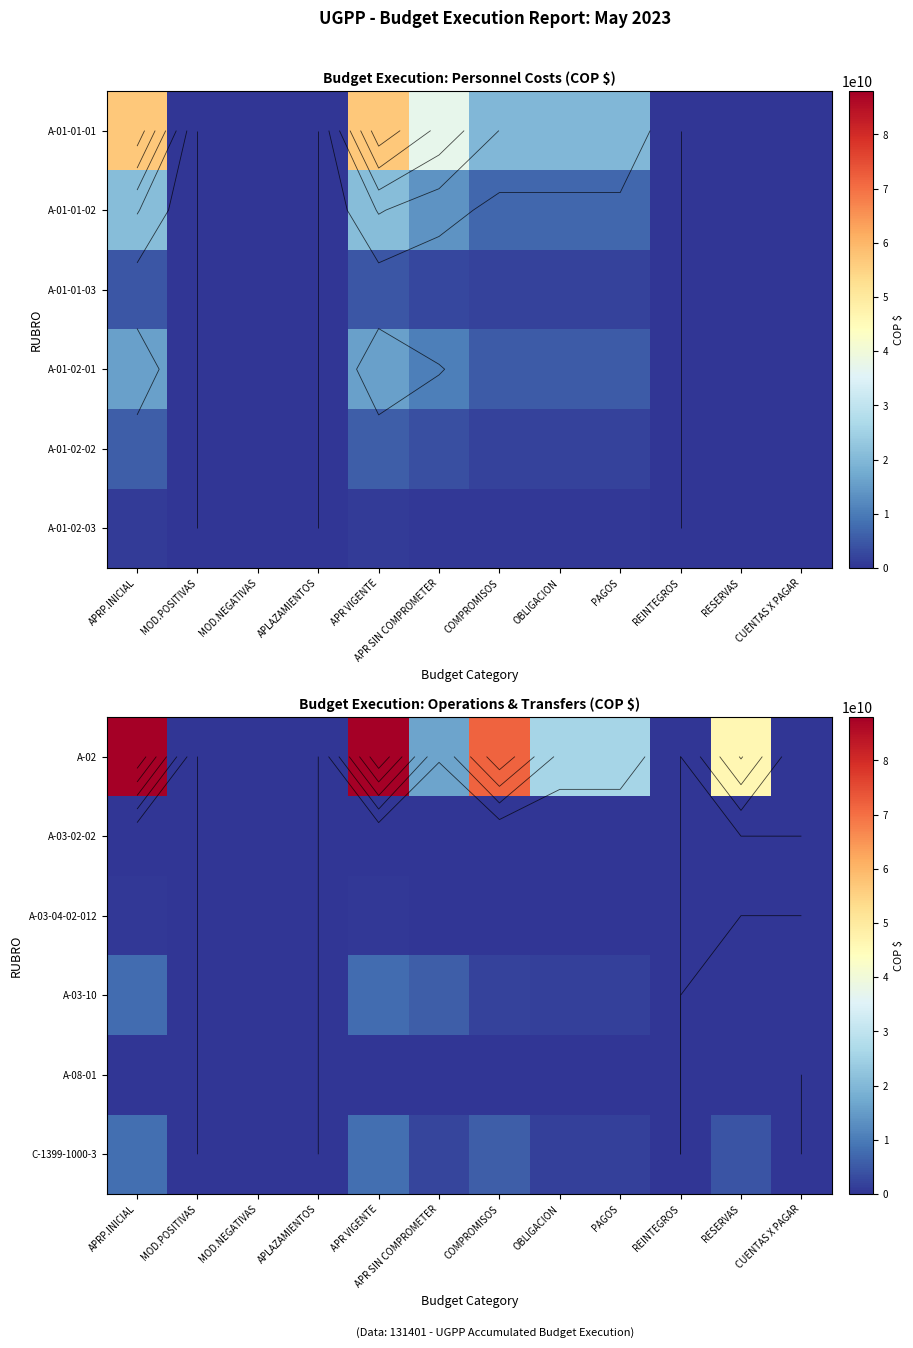

At which label does A-02 reach its peak?

APRP.INICIAL